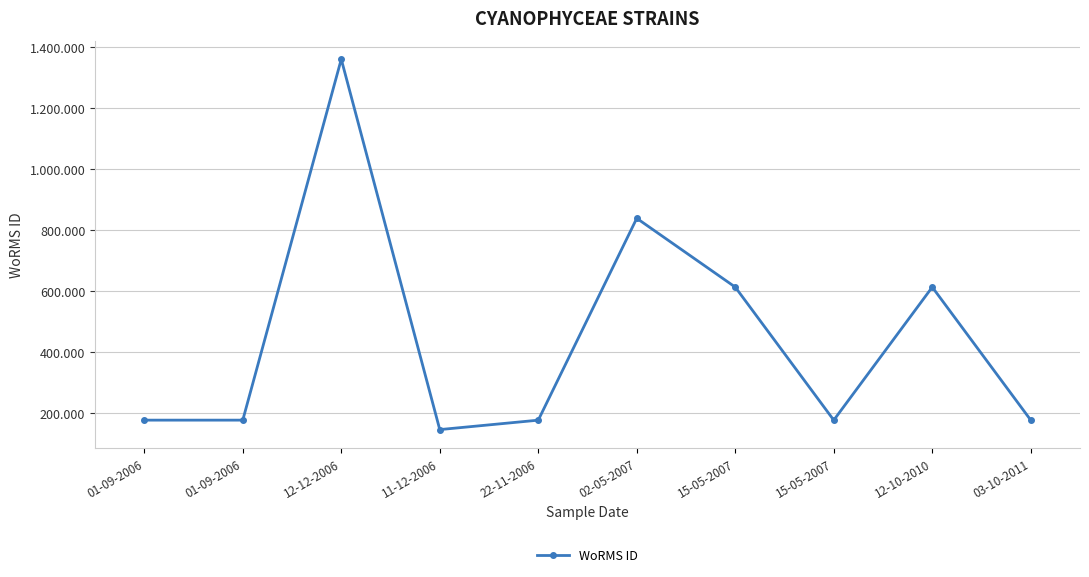

Where does the data first go above 177595?

12-12-2006